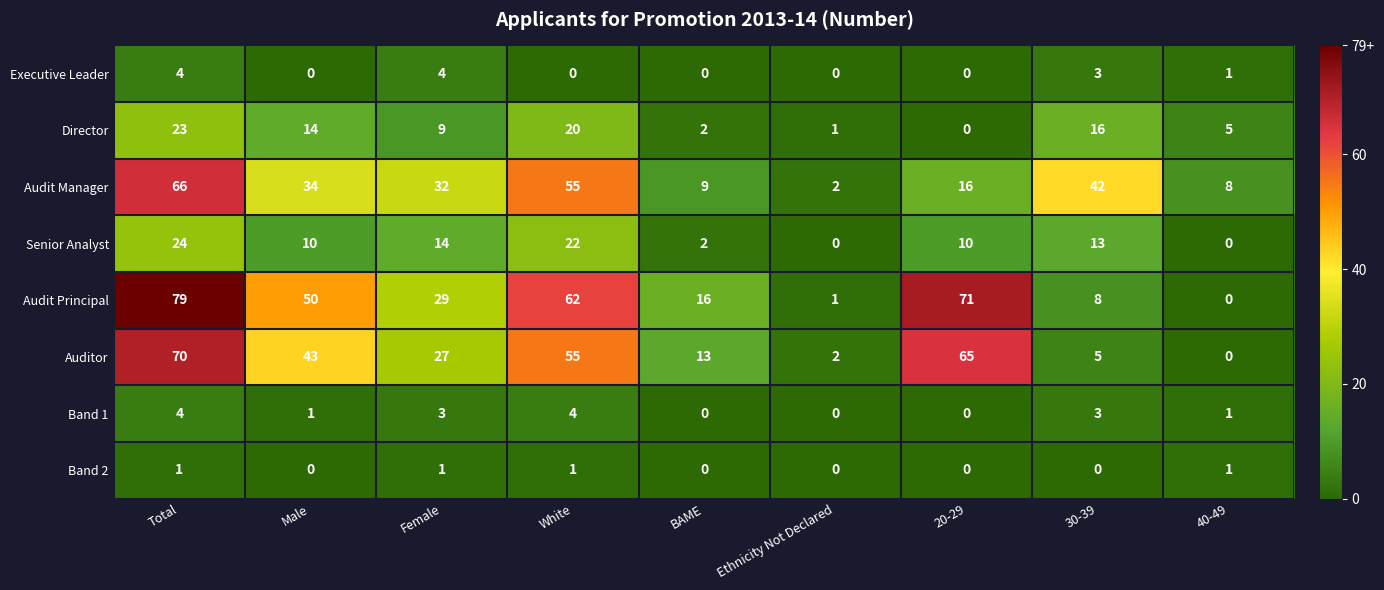

Count the number of categories in the chart.

9